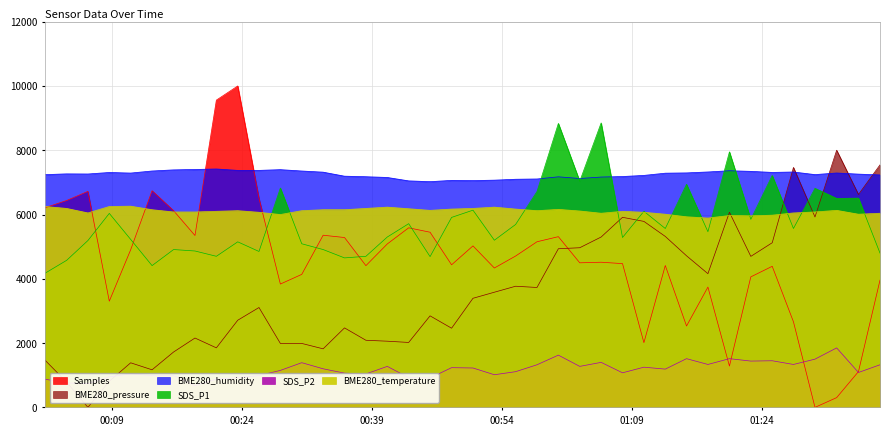

What is the difference between the highest and lowest values at 2023/12/22 01:07:53?

6107.0